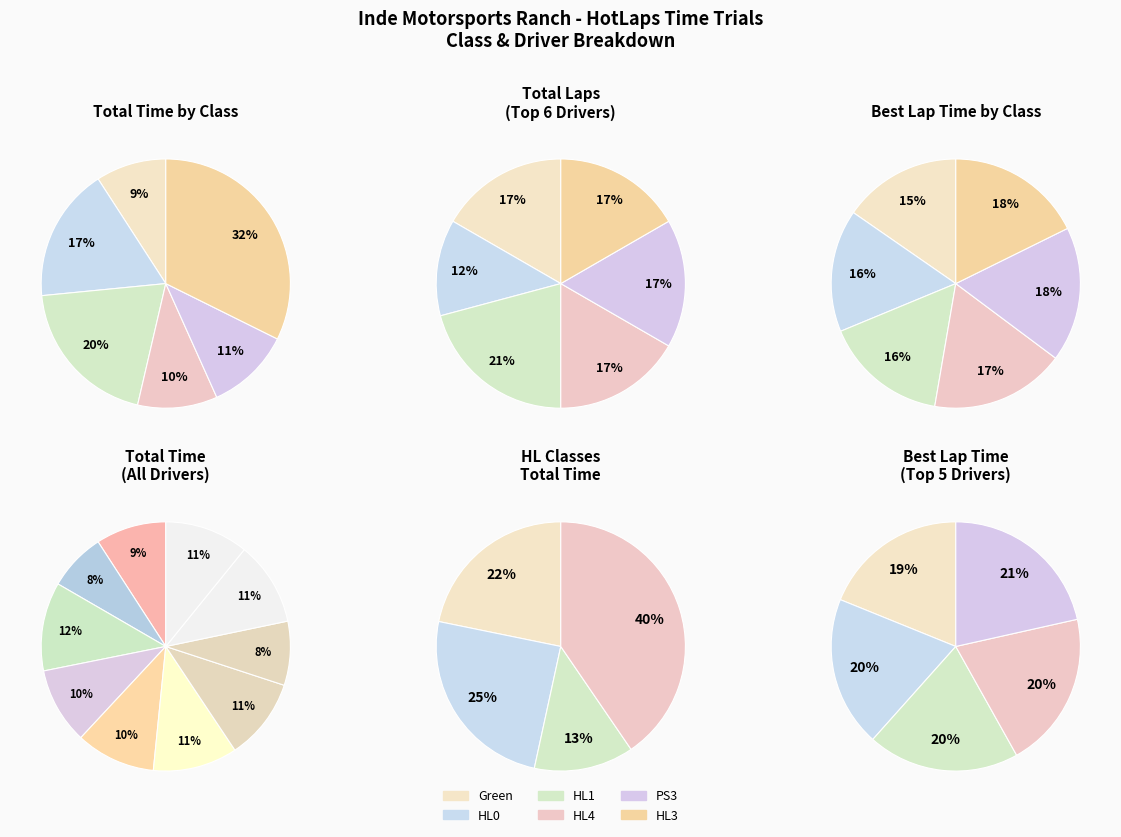

True or false: Dale Bertram accounts for 2% of the total.

False